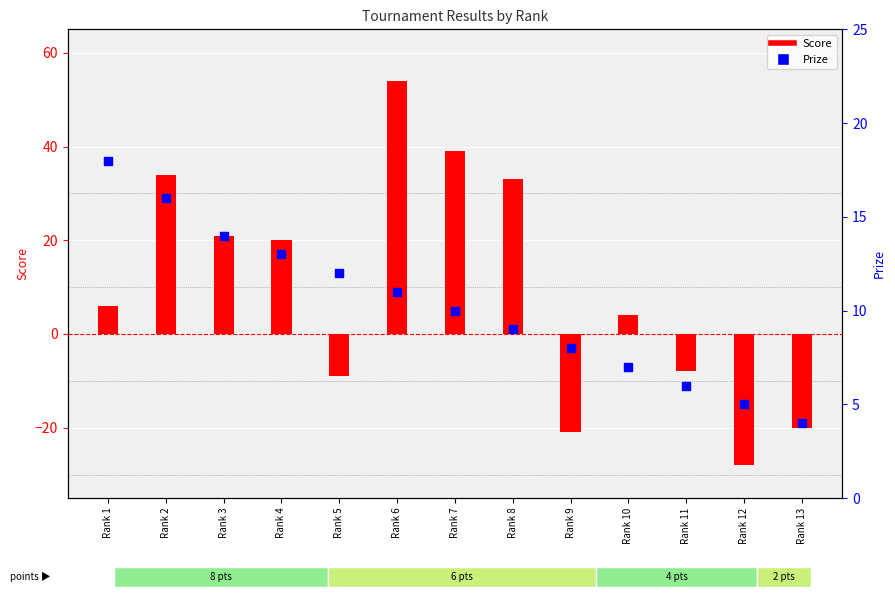

At which category is the sum across all series the highest?

Rank 6